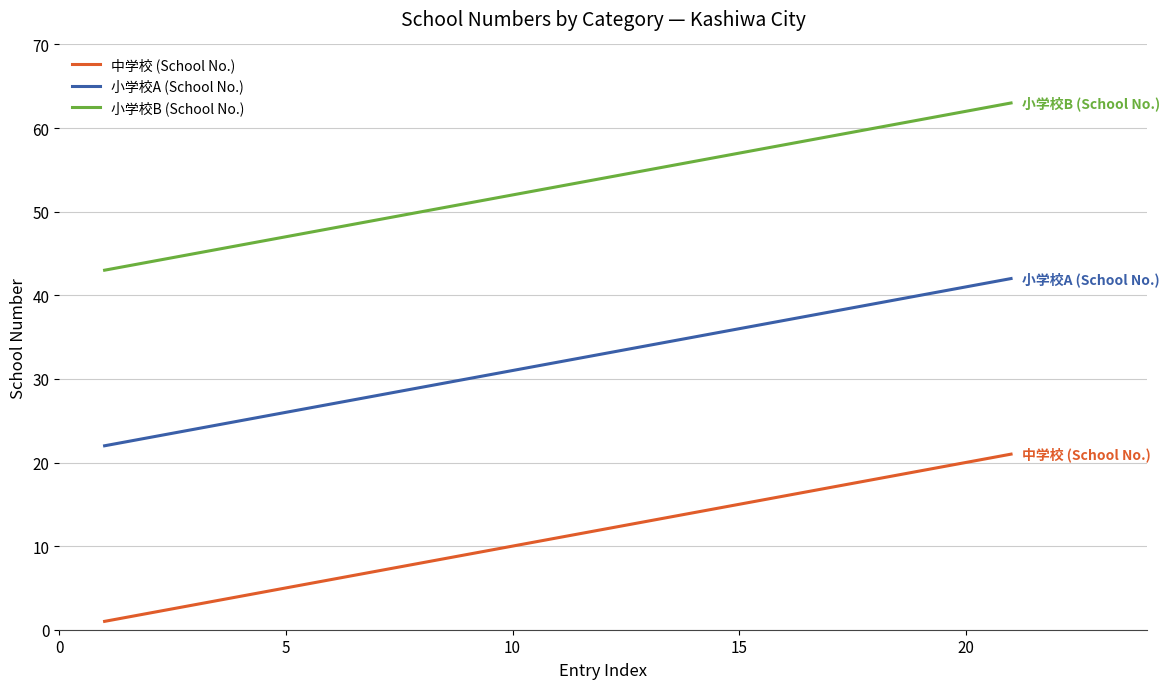

What is the difference between the maximum and minimum values in the 中学校 (School No.) series?

20